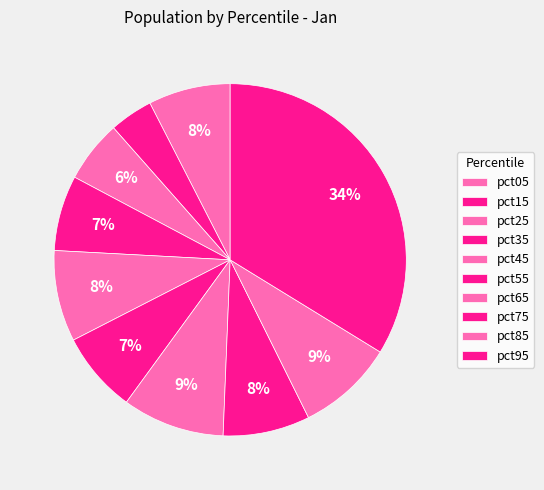

How many slices are in this pie chart?

10